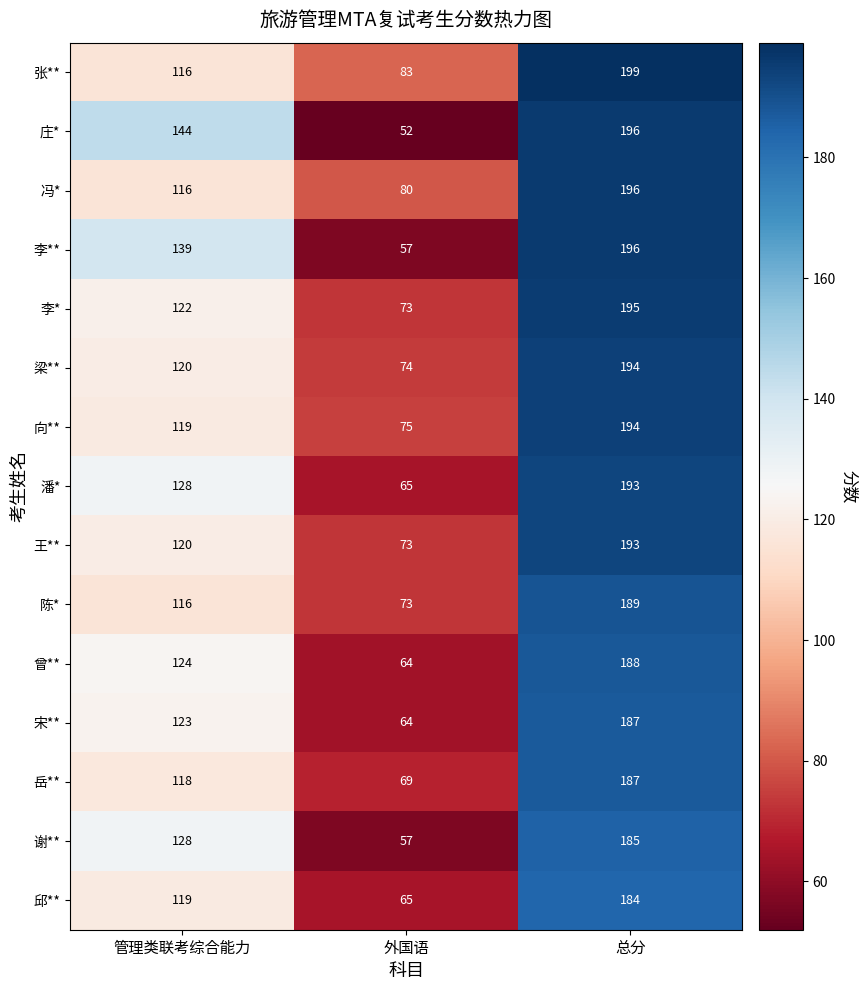

At how many categories does at least one series exceed 126?

2